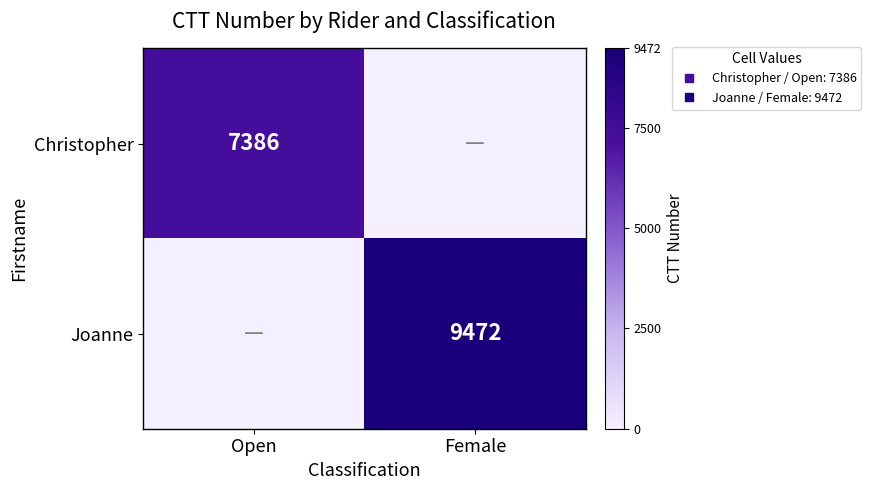

Which series changed the most between Open and Female?

Joanne